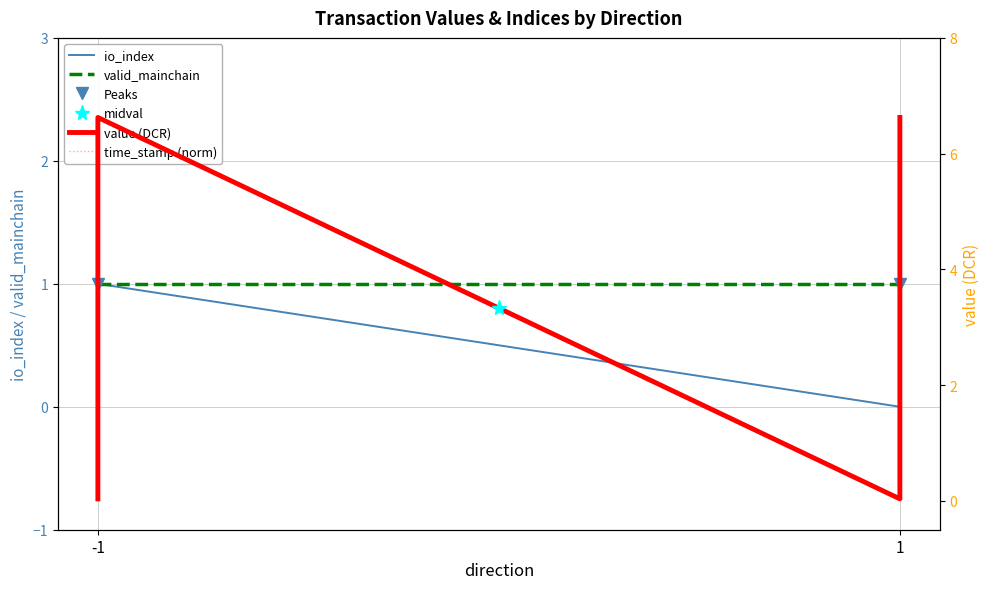

At which label does io_index reach its peak?

-1